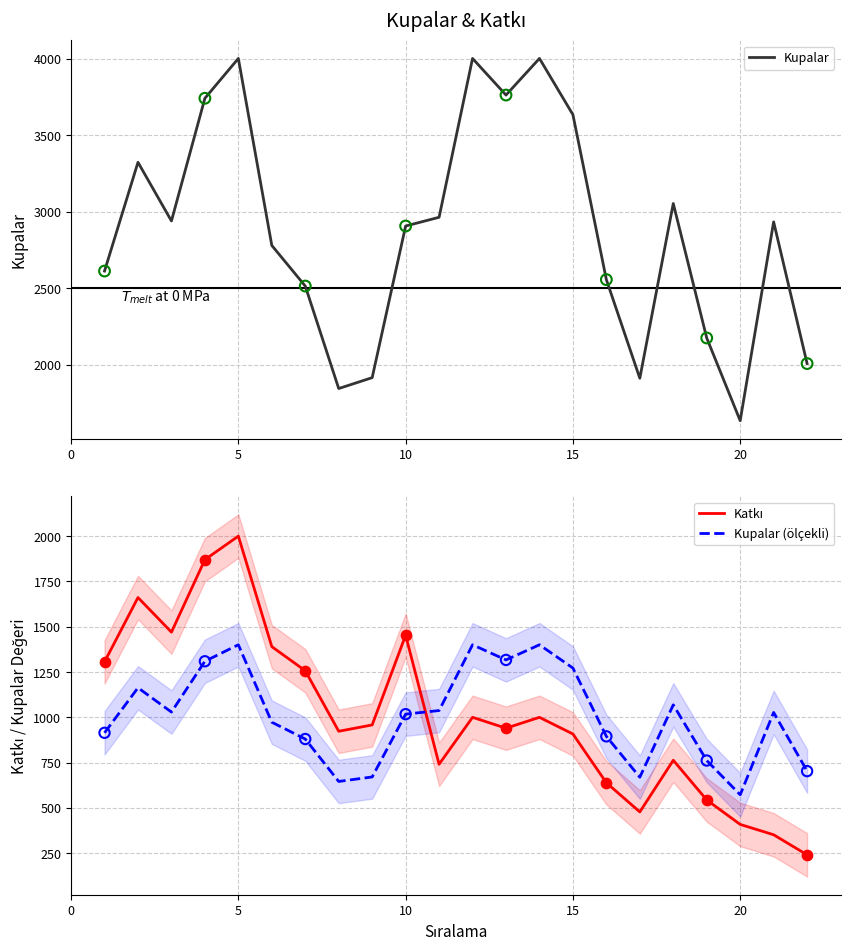

Which series contains the highest Y value?

Kupalar